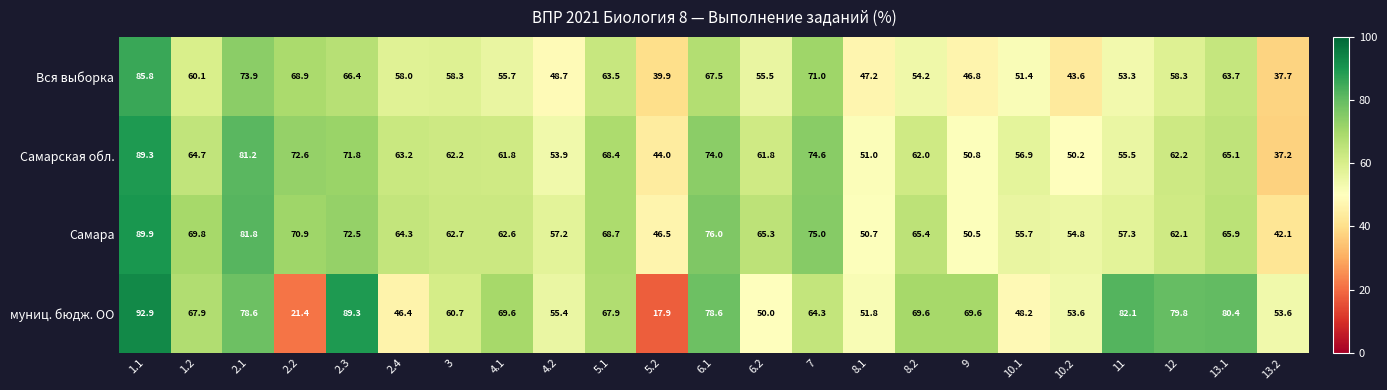

Which series has the largest total across all categories?

Самара